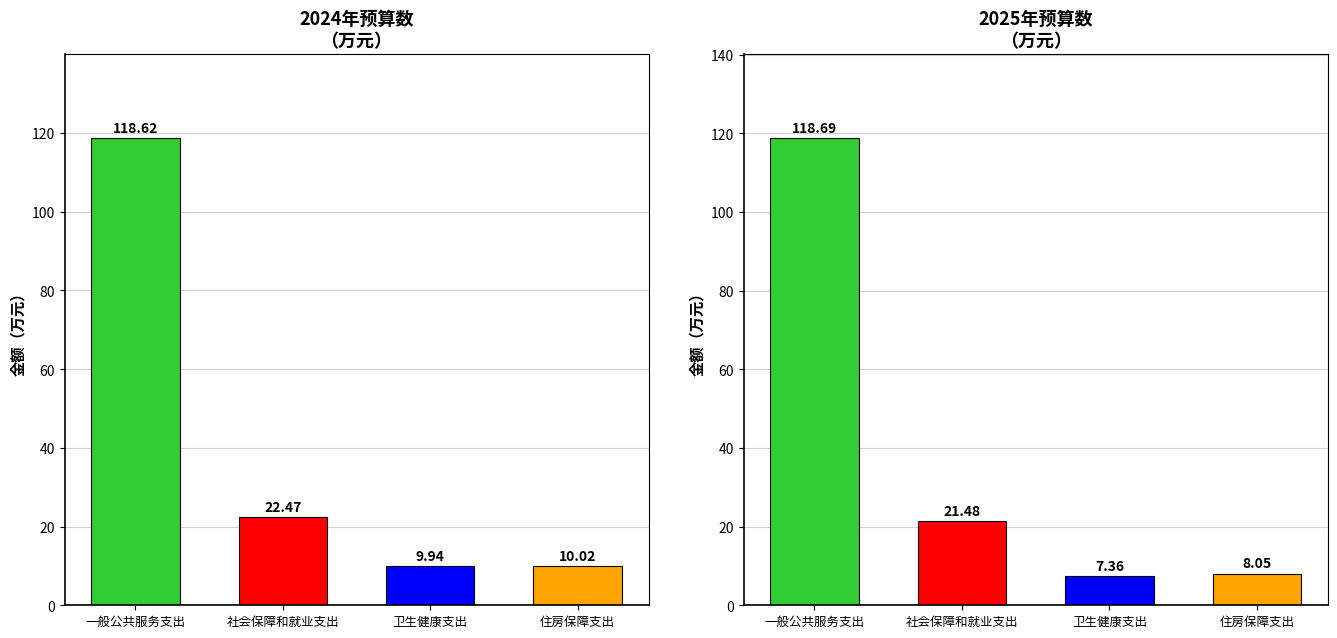

What is the value of the 2025年预算数(基本支出) bar at the 2nd from the left?

21.5